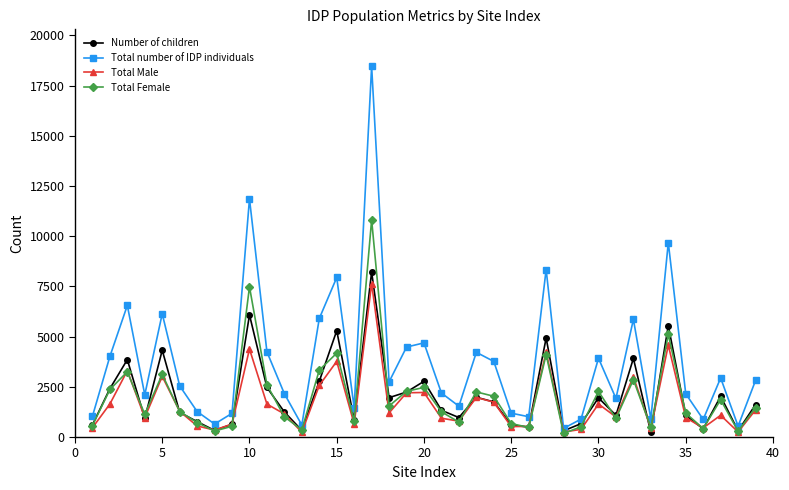

How many interior local peaks does the Total Female series have?

12